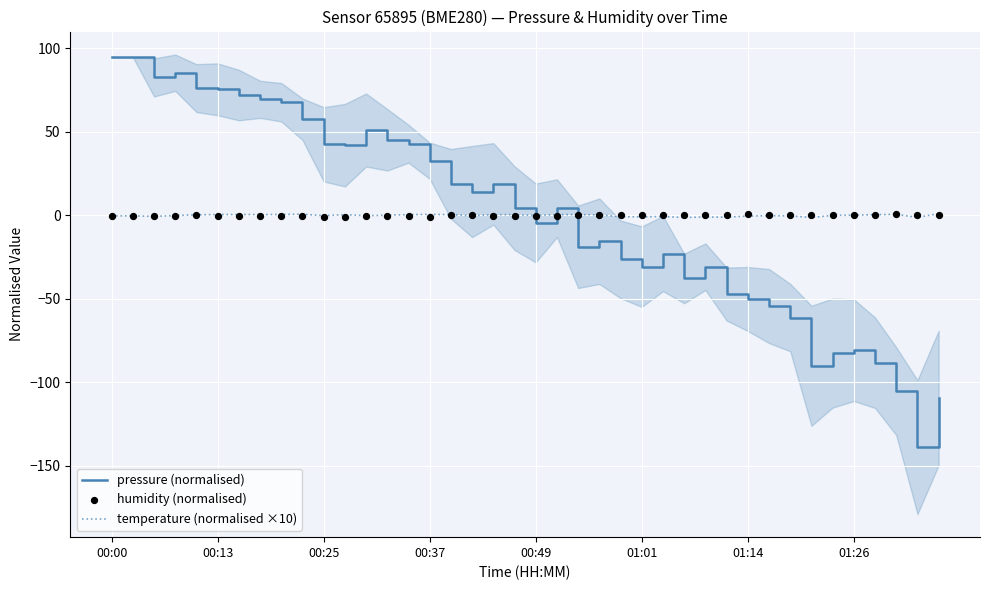

Which series has the widest spread of Y values?

pressure (normalised)